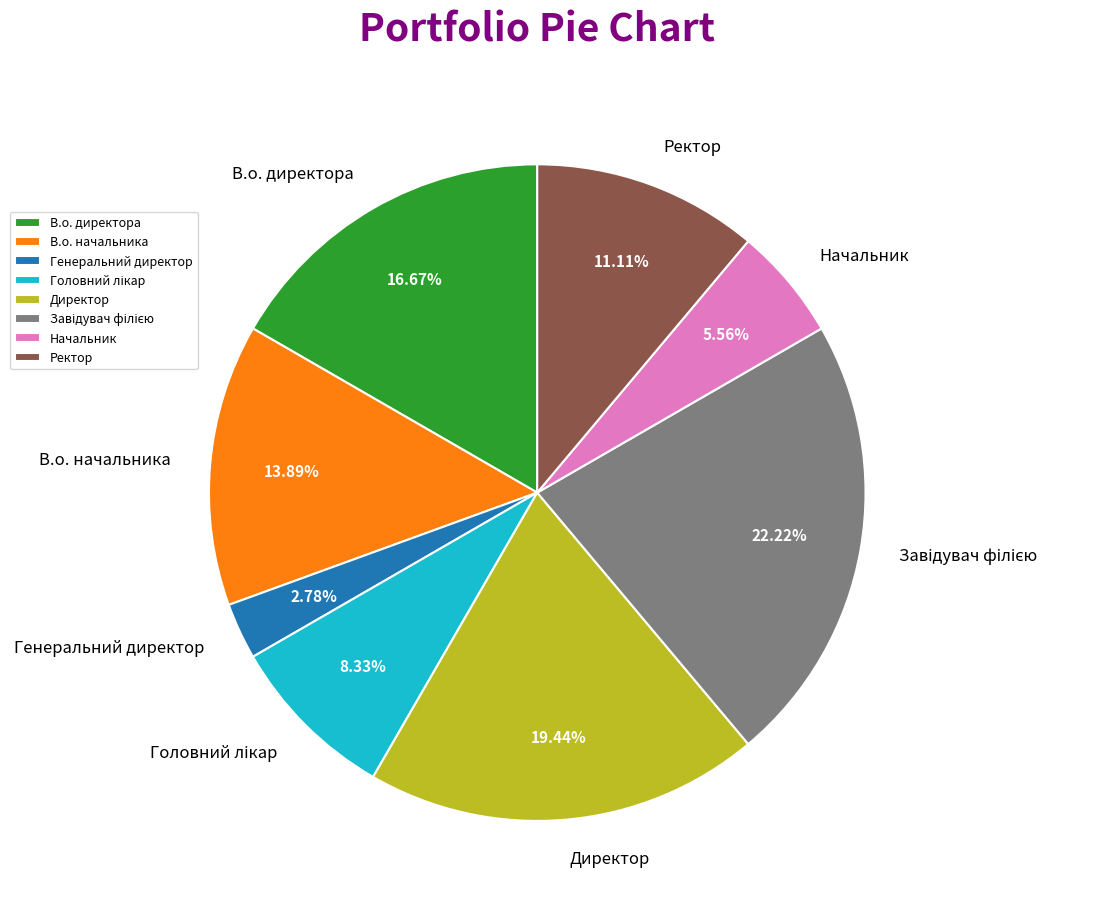

Does any single category account for the majority?

No